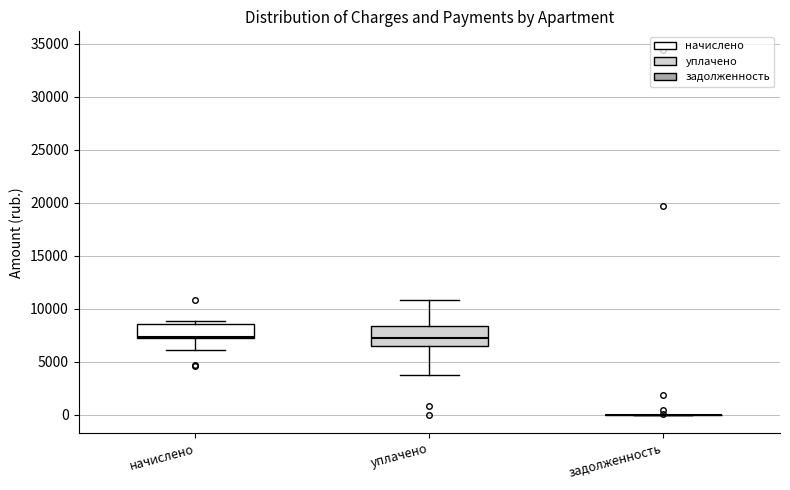

Comparing the boxes themselves (not the whiskers), which one is the tallest?

уплачено